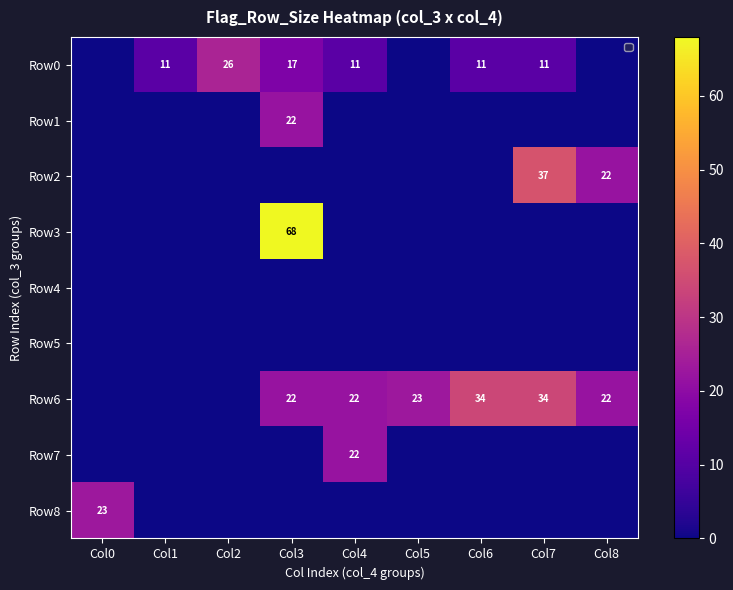

True or false: Row7 has a value of 13 at Col4.

False